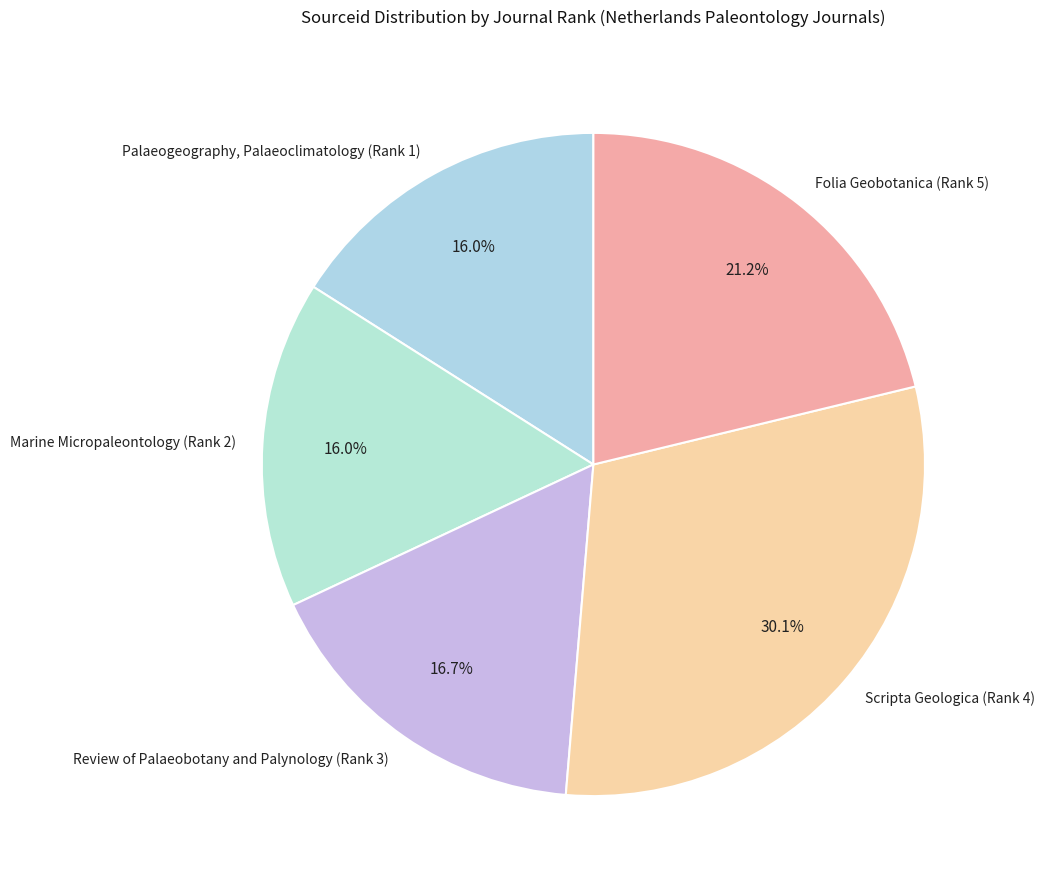

Does Scripta Geologica (Rank 4) account for over 50% of the chart?

No